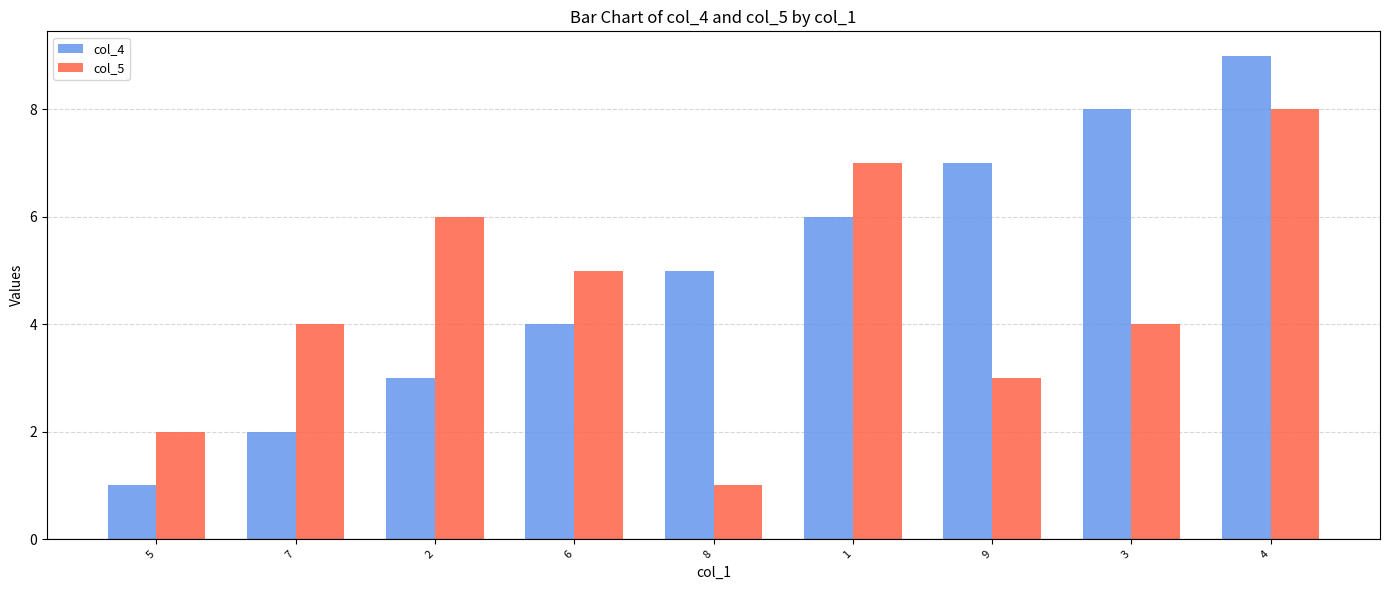

Reading left to right, what are all the values shown in this chart?

col_4: 1	2	3	4	5	6	7	8	9
col_5: 2	4	6	5	1	7	3	4	8